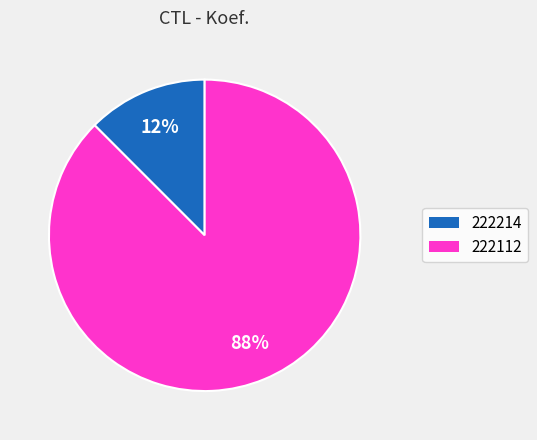

Is it true that 222214 is 19% of the pie?

False